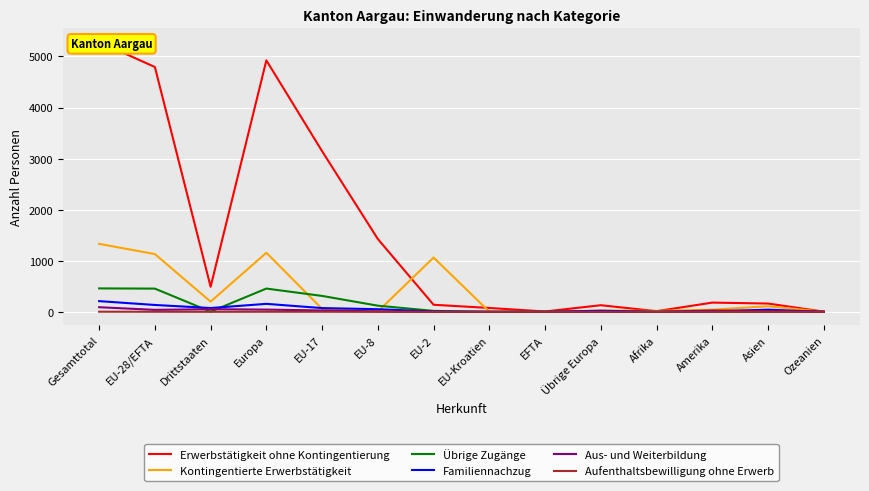

Is this an area chart (filled region under the line)?

No